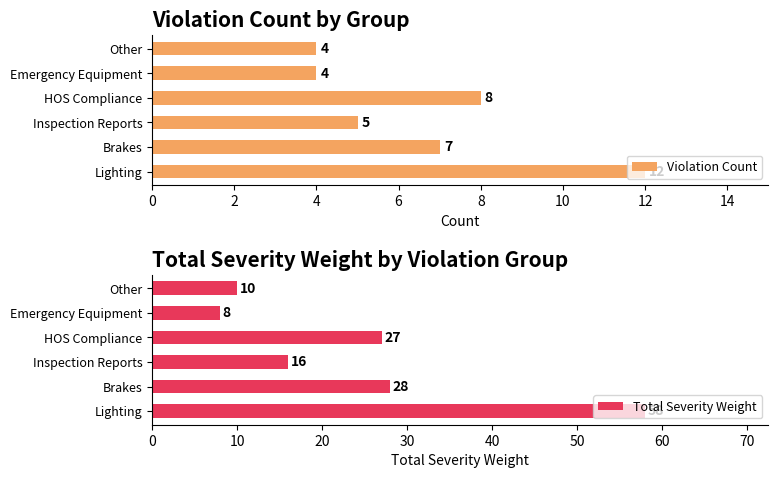

How many Violation Count values are between 4 and 8?

5